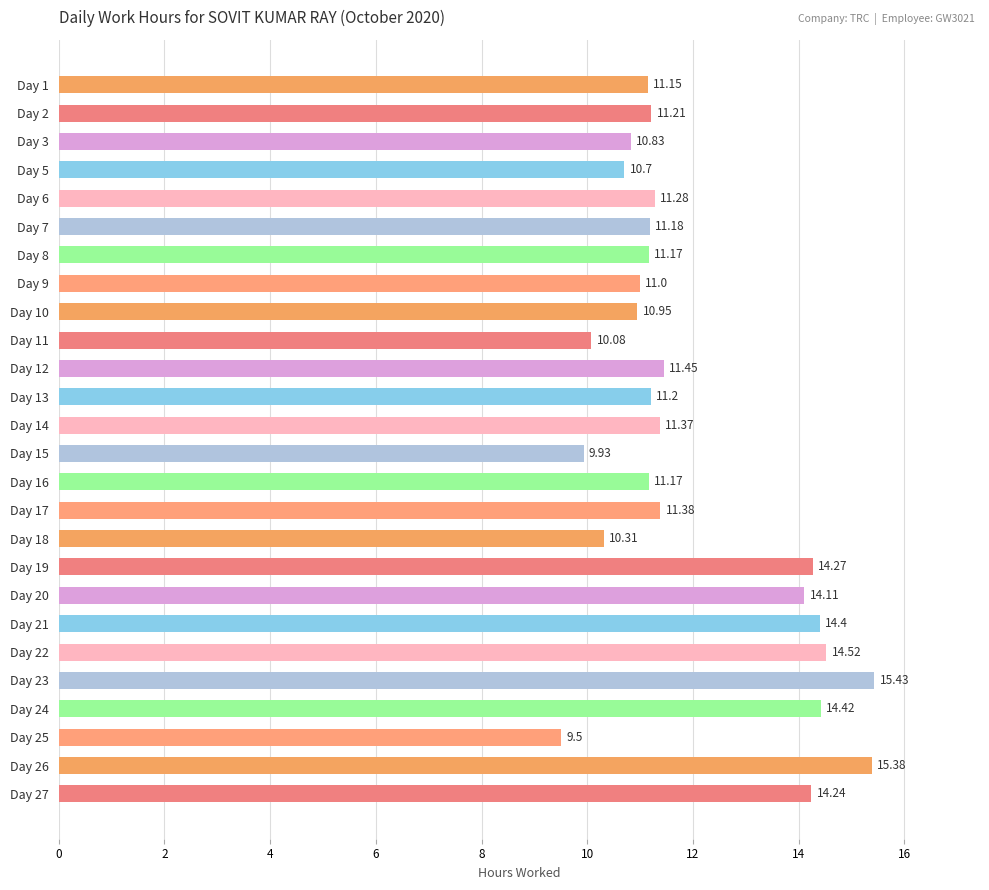

Which has a higher value, Day 11 or Day 23?

Day 23